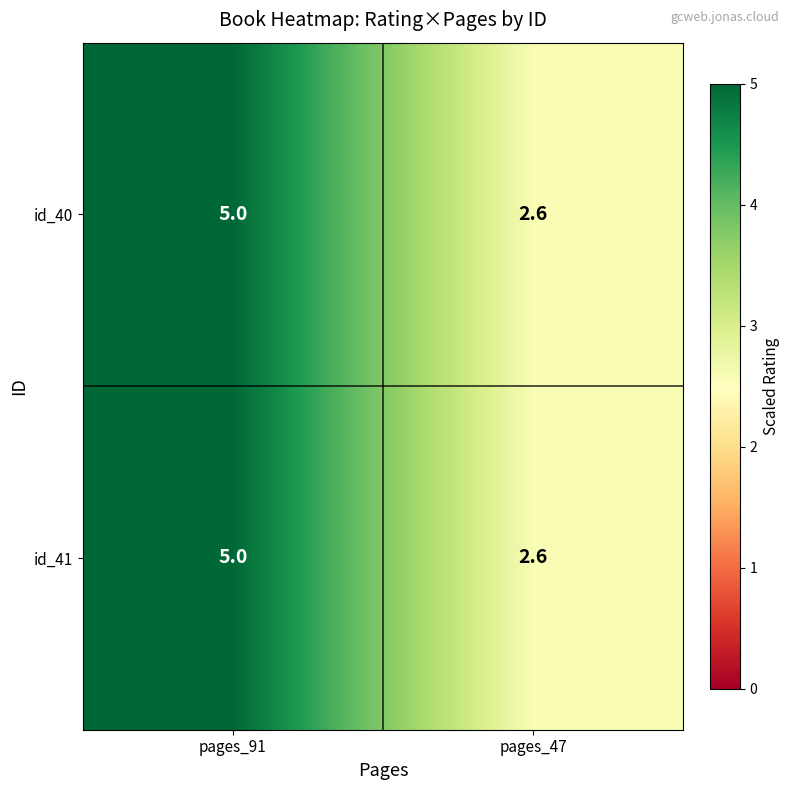

What is the difference between the id_41 values at pages_91 and pages_47?

2.4